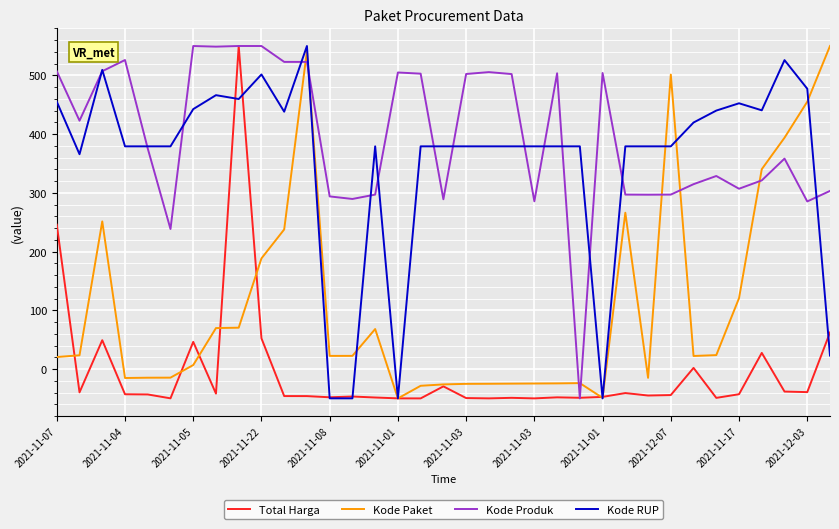

What is the highest value of the Kode Produk series?

550.0